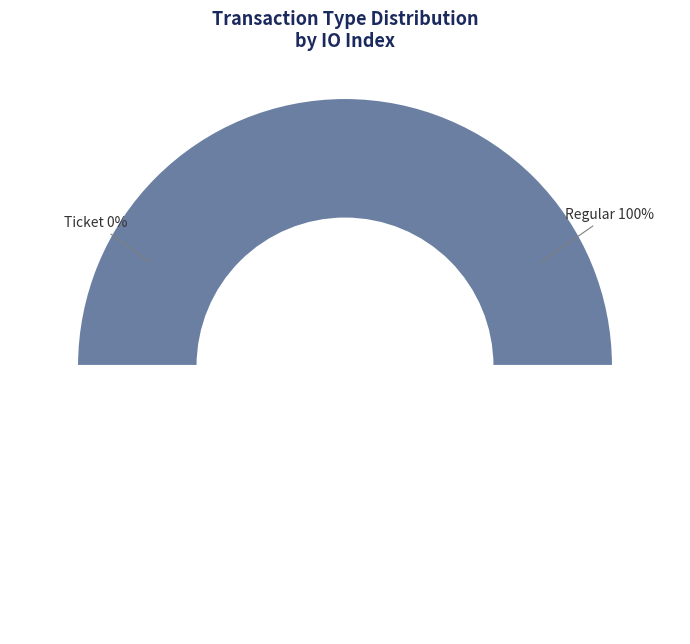

Which category has the smallest portion of the pie?

Ticket